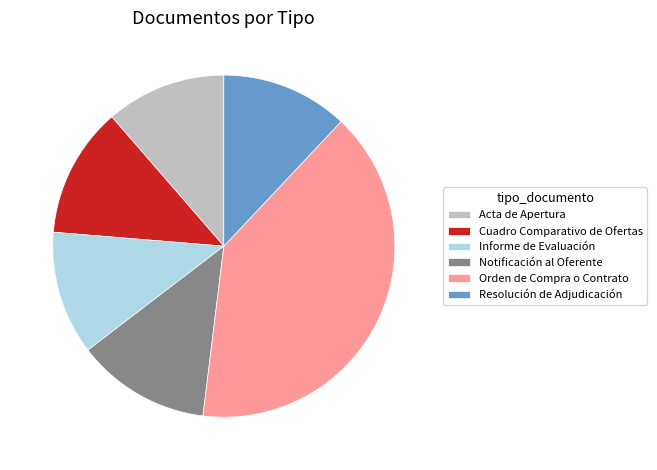

How many segments does this pie chart have?

6